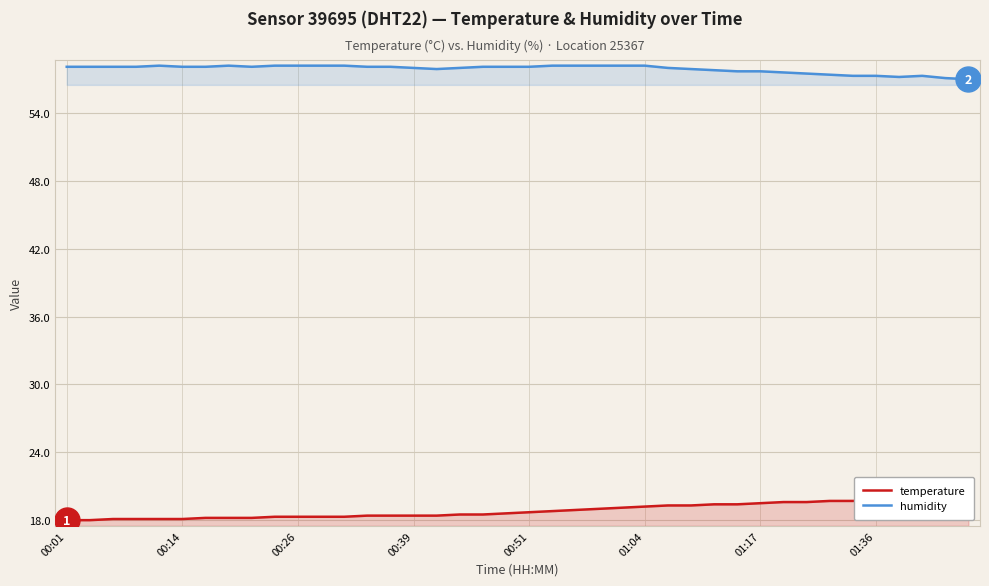

What is the maximum value for humidity?

58.2